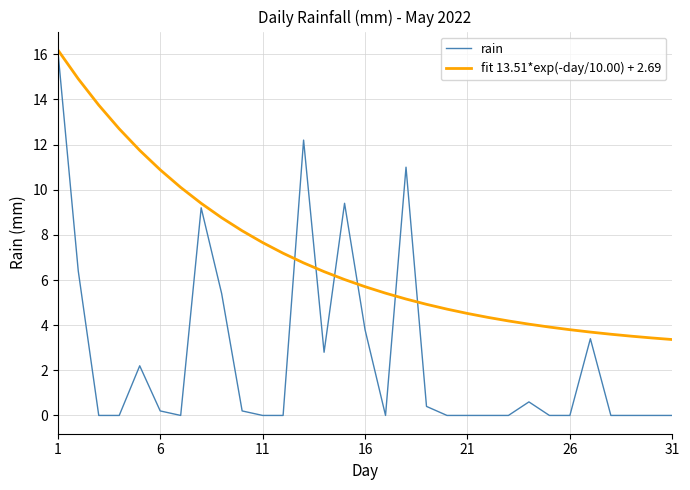

List the series in order of their overall mean, highest first.

fit 13.51*exp(-day/10.00) + 2.69, rain